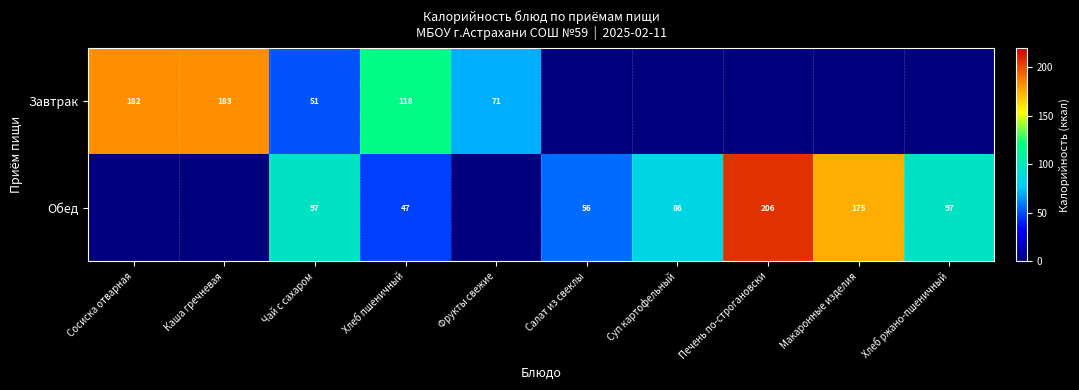

What is the spread (max minus min) of values at Чай с сахаром?

46